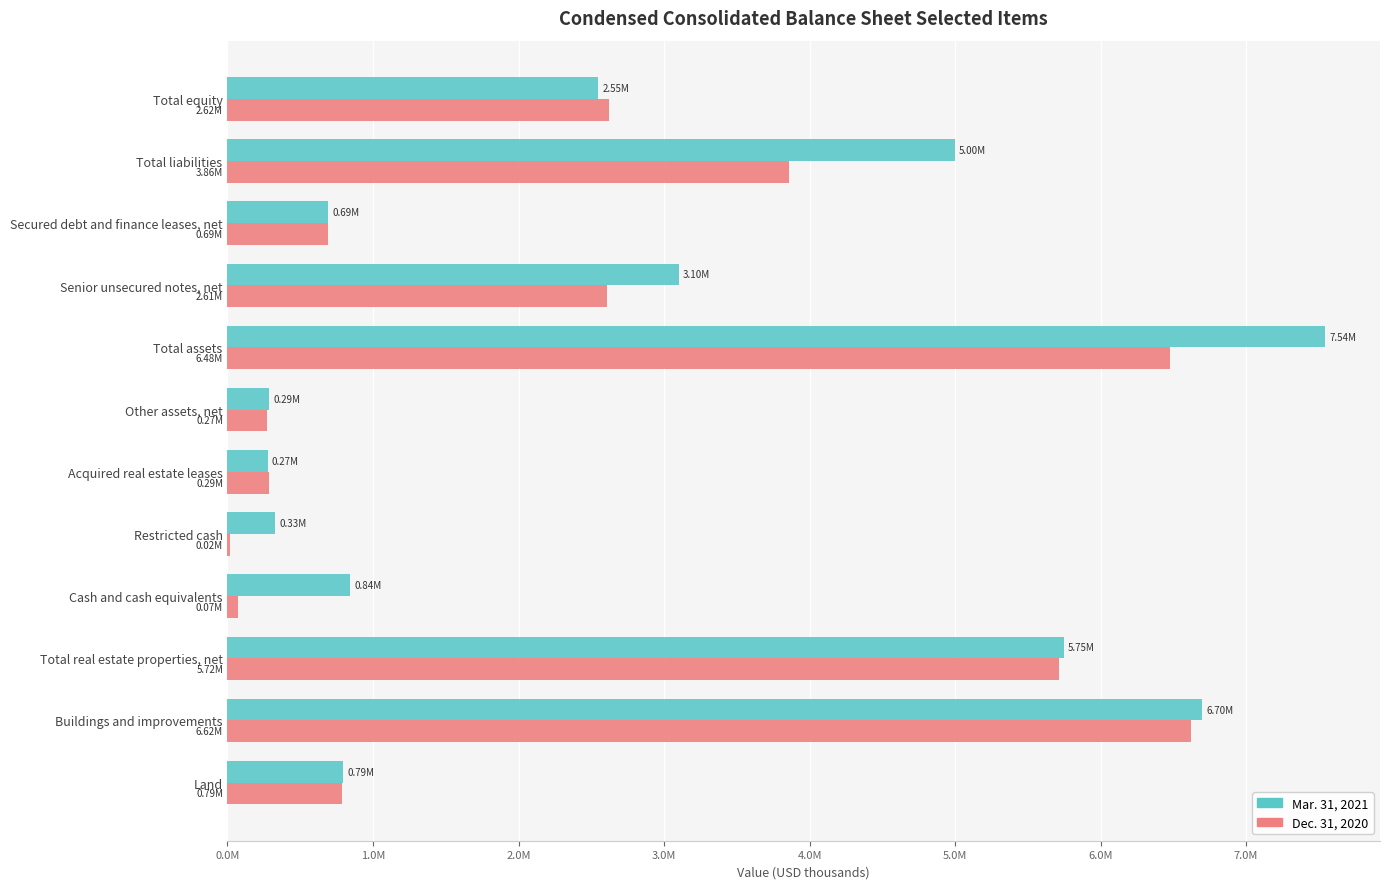

What are all the series names shown in the legend?

Mar. 31, 2021, Dec. 31, 2020